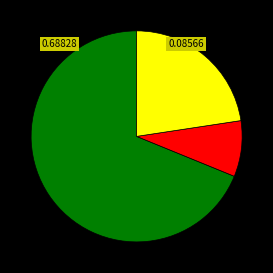

Is there any slice that represents more than half of the pie?

Yes